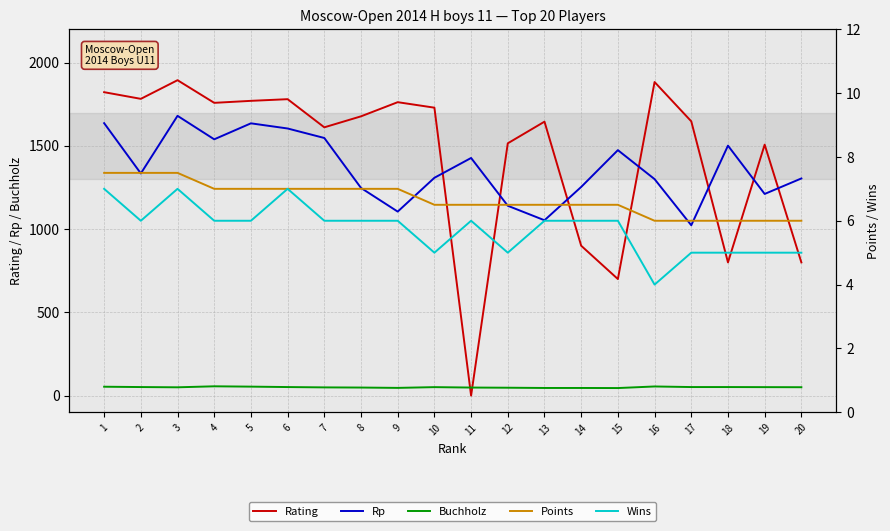

At which category does Wins reach its first local valley?

2